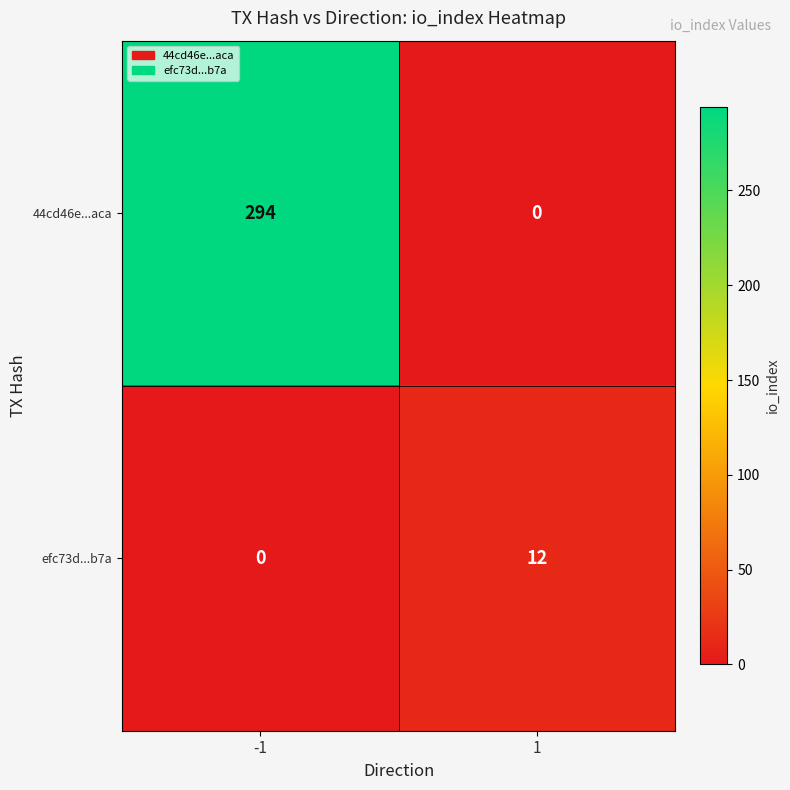

Is it true that efc73d...b7a equals 0 at -1?

True